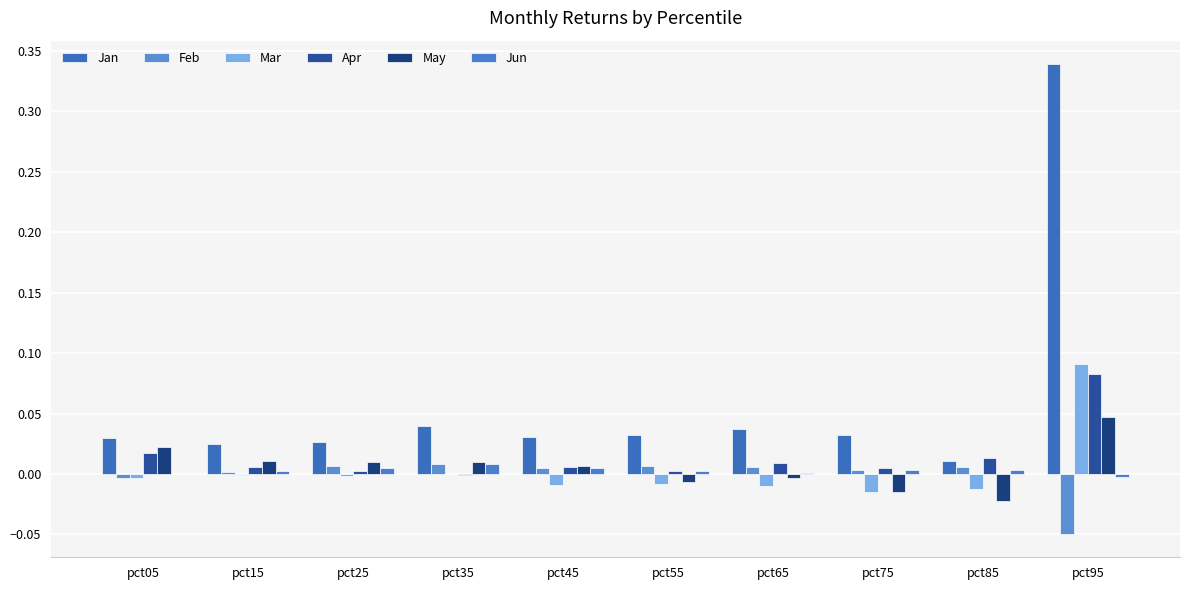

At pct35, list the series in order from smallest to largest.

Apr, Mar, Jun, Feb, May, Jan